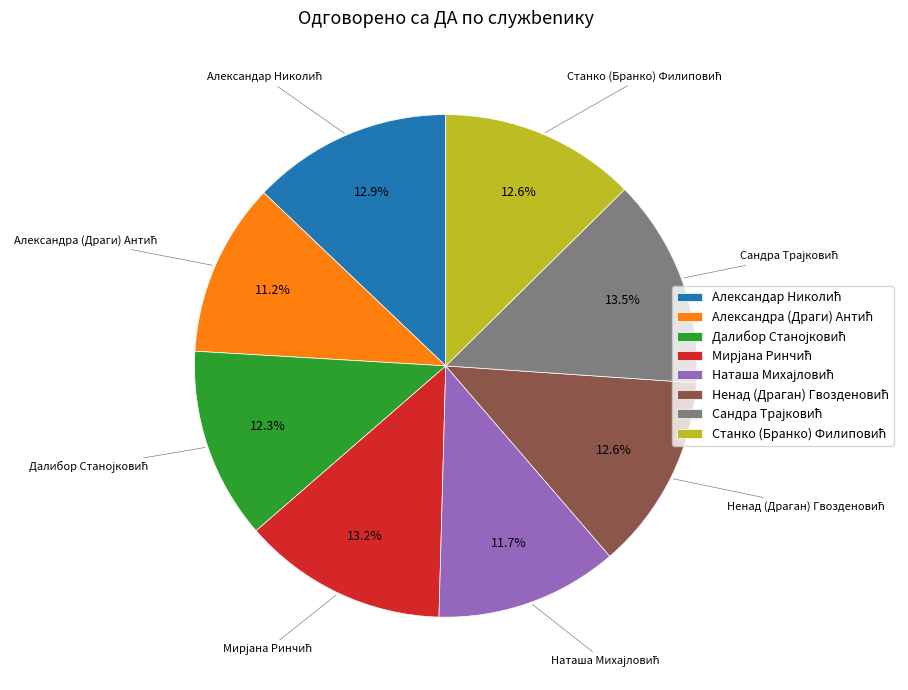

To the nearest percent, what is the average slice percentage?

12%